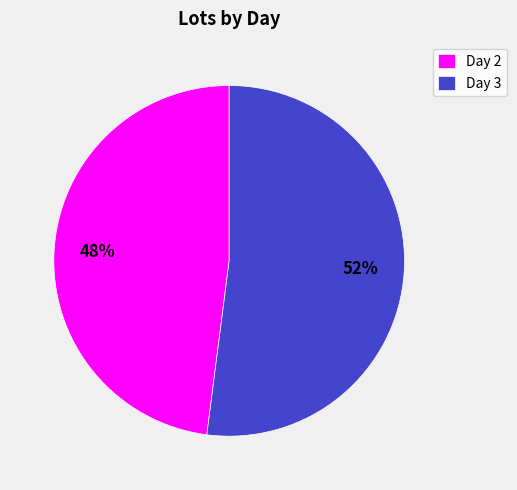

Which category has the biggest portion of the pie?

Day 3